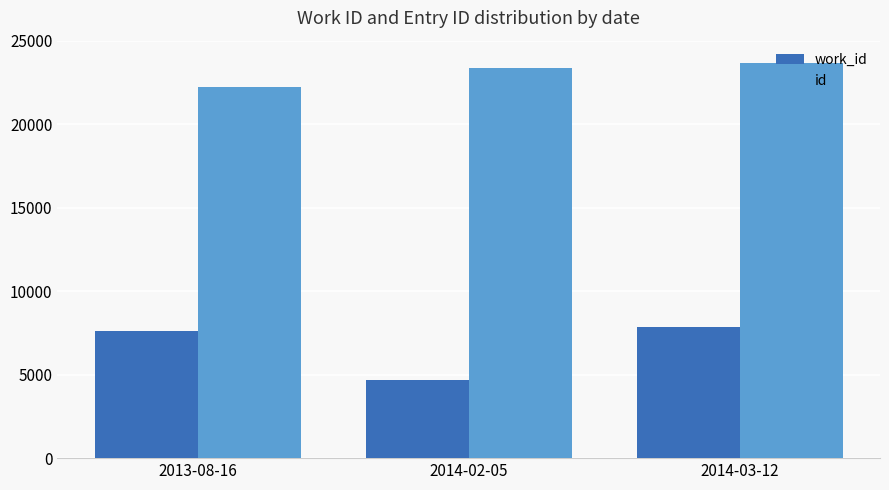

Reading left to right, what are all the values shown in this chart?

work_id: 2013-08-16=7593	2014-02-05=4702	2014-03-12=7846
id: 2013-08-16=22213	2014-02-05=23389	2014-03-12=23681